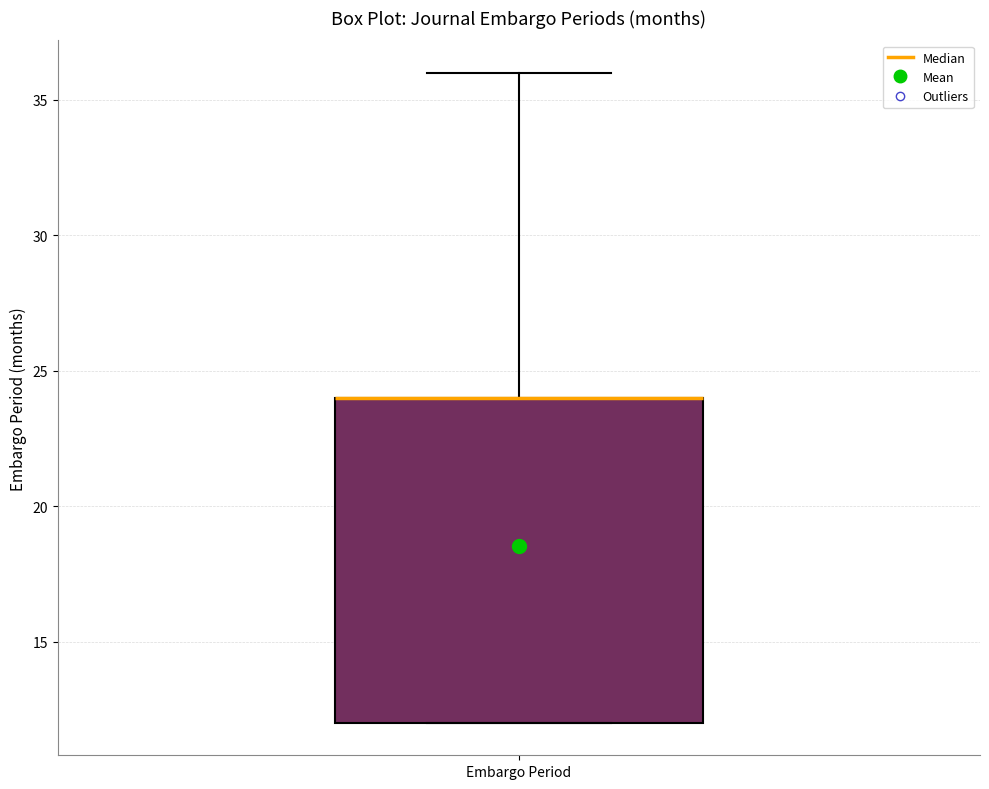

Read this box plot against the y-axis: the position of the median line, the range covered by the box, and the ends of both whiskers. The values are not printed on the chart, so give them approximately, as read against the axis.

median 24 (drawn on the box's upper edge), box 12 to 24, whiskers 12 to 36